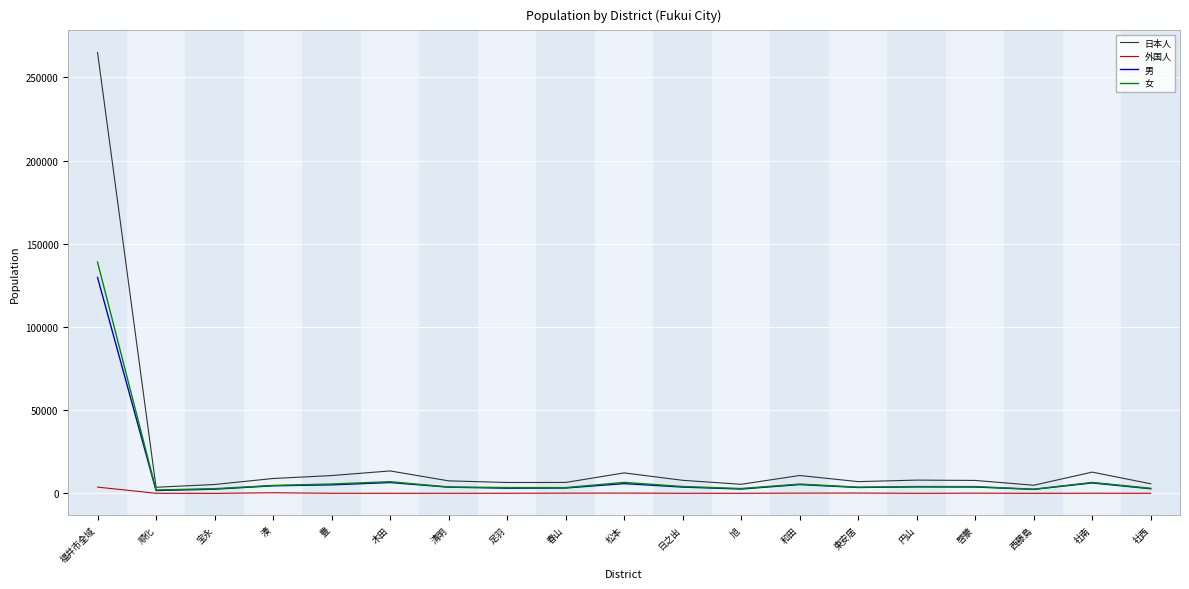

What is the difference between the second highest and second lowest values in the 外国人 series?

351